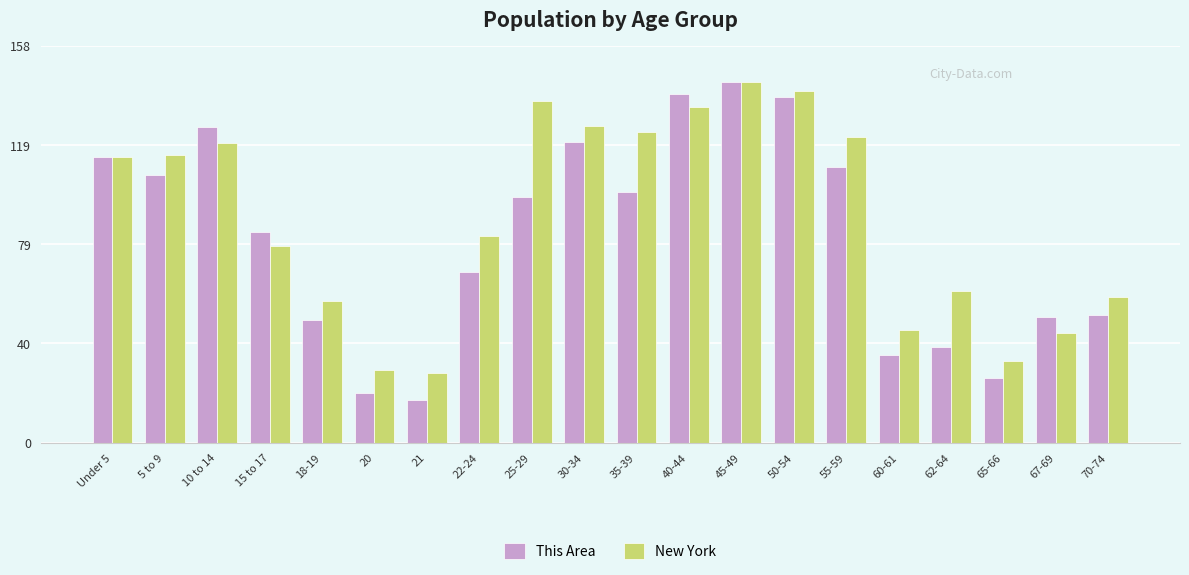

Reading left to right, transcribe all the data shown in this chart.

This Area: Under 5=114.0	5 to 9=107.0	10 to 14=126.0	15 to 17=84.0	18-19=49.0	20=20.0	21=17.0	22-24=68.0	25-29=98.0	30-34=120.0	35-39=100.0	40-44=139.0	45-49=144.0	50-54=138.0	55-59=110.0	60-61=35.0	62-64=38.0	65-66=26.0	67-69=50.0	70-74=51.0
New York: Under 5=114.1	5 to 9=114.9	10 to 14=119.6	15 to 17=78.3	18-19=56.5	20=28.9	21=27.8	22-24=82.5	25-29=136.2	30-34=126.3	35-39=123.8	40-44=133.8	45-49=144.0	50-54=140.2	55-59=122.1	60-61=44.8	62-64=60.4	65-66=32.6	67-69=43.7	70-74=58.0